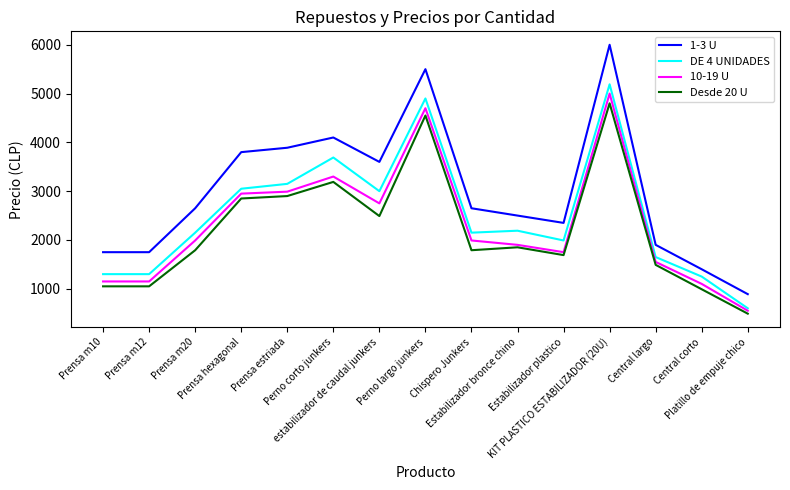

At how many categories does at least one series exceed 1452?

13